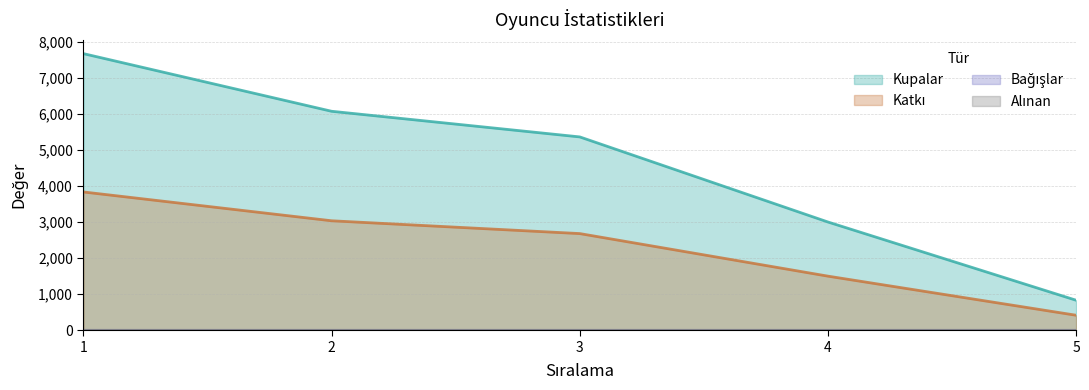

What is the average value of the Katkı series?

2293